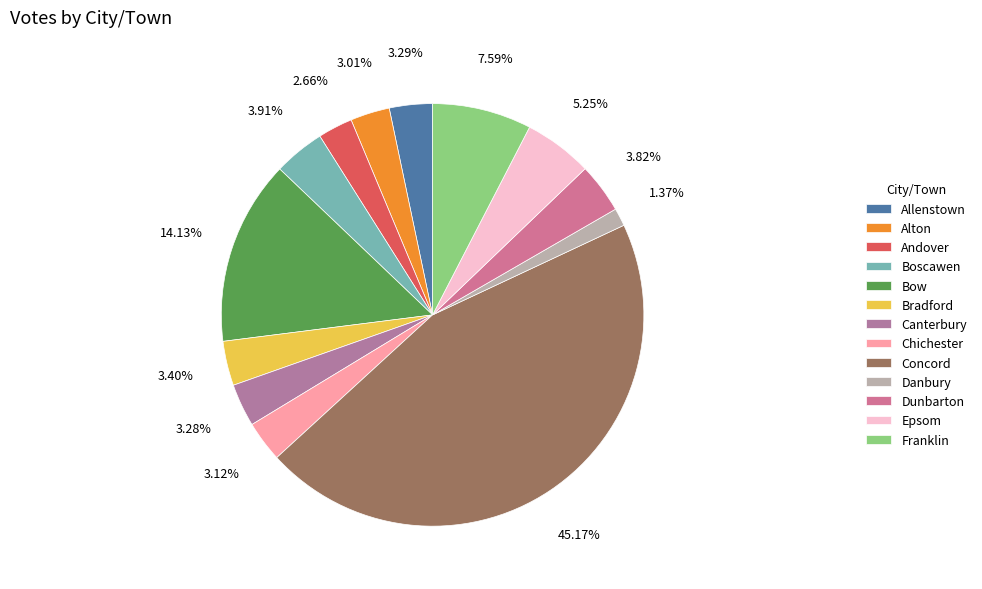

Combined, do Concord and Dunbarton account for over 50%?

No